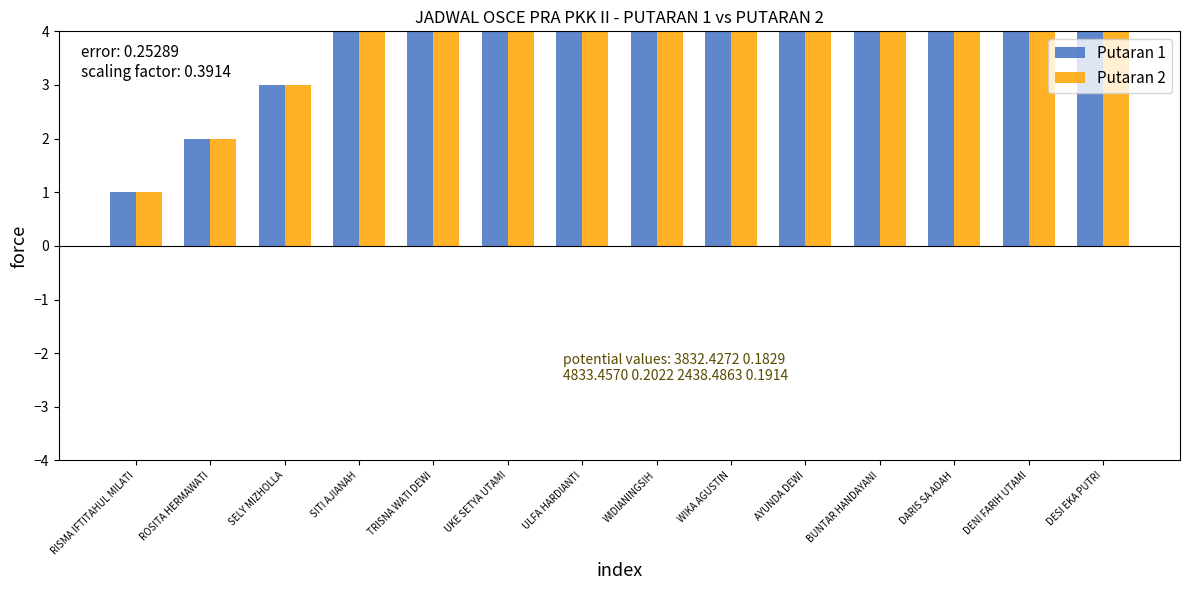

Are the bars horizontal?

No